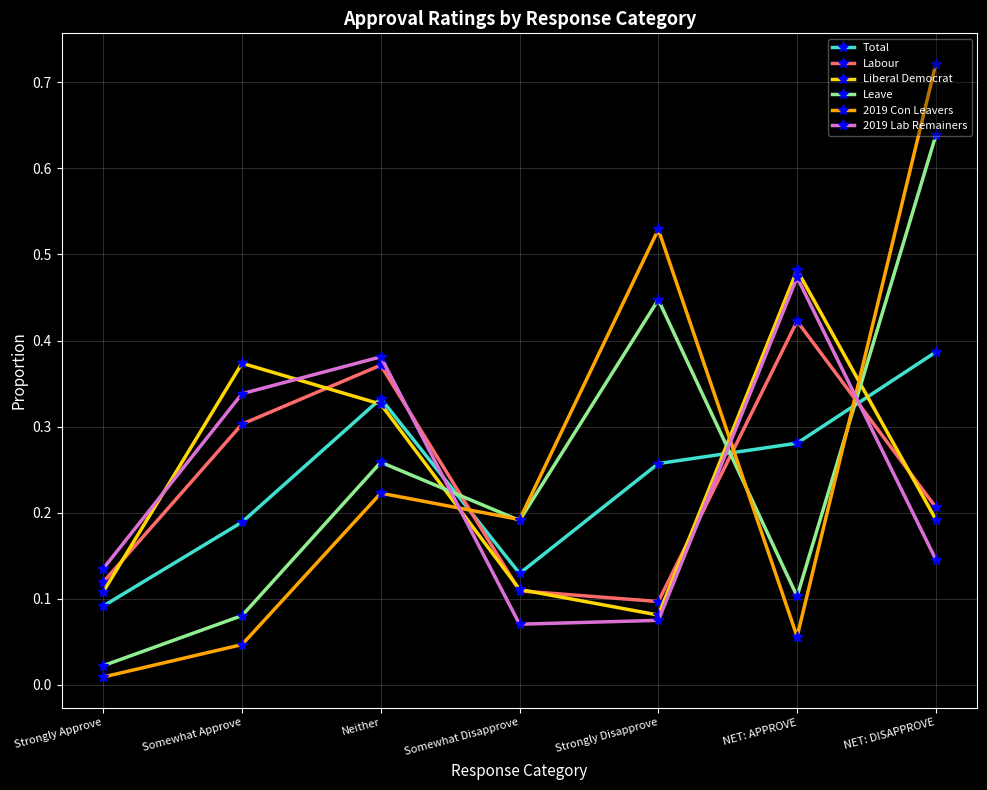

What is the sum of all Liberal Democrat values?

1.7